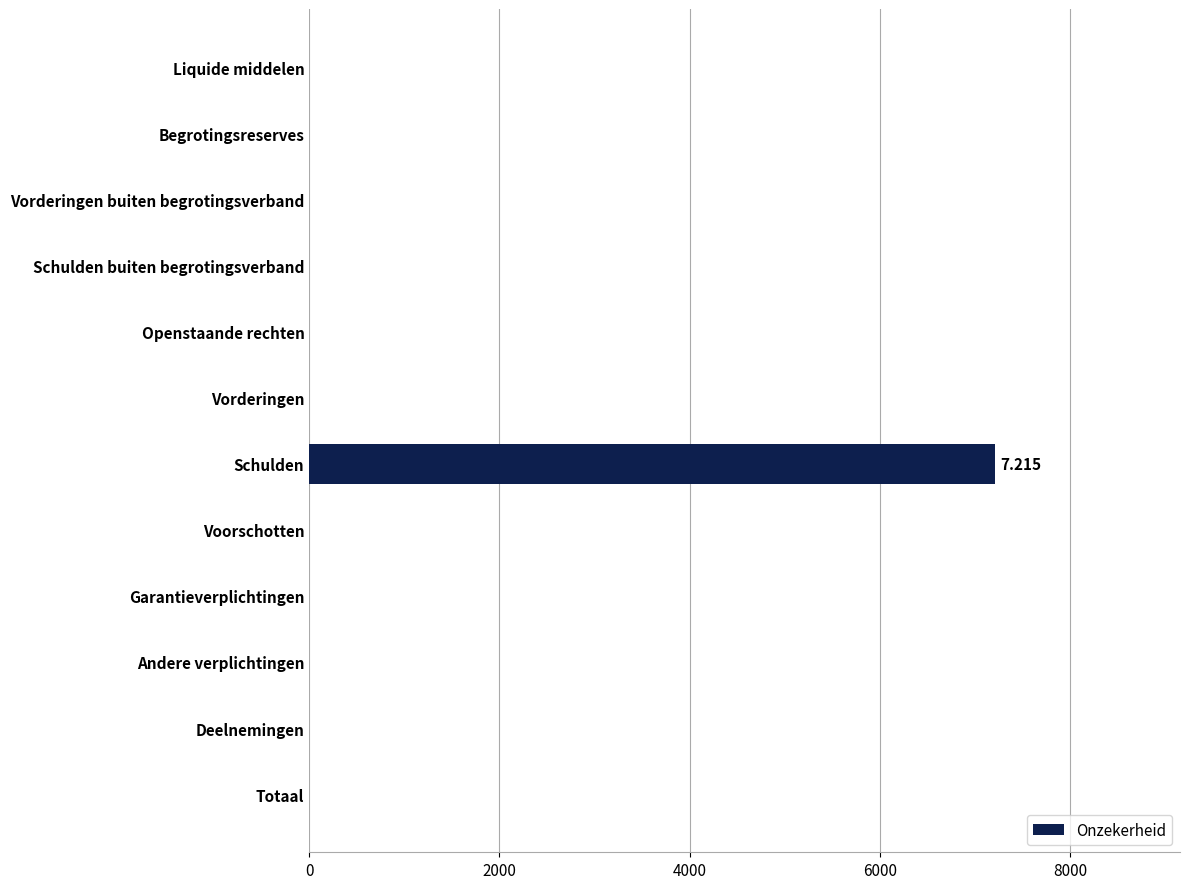

Which category has the highest value across all series?

Schulden